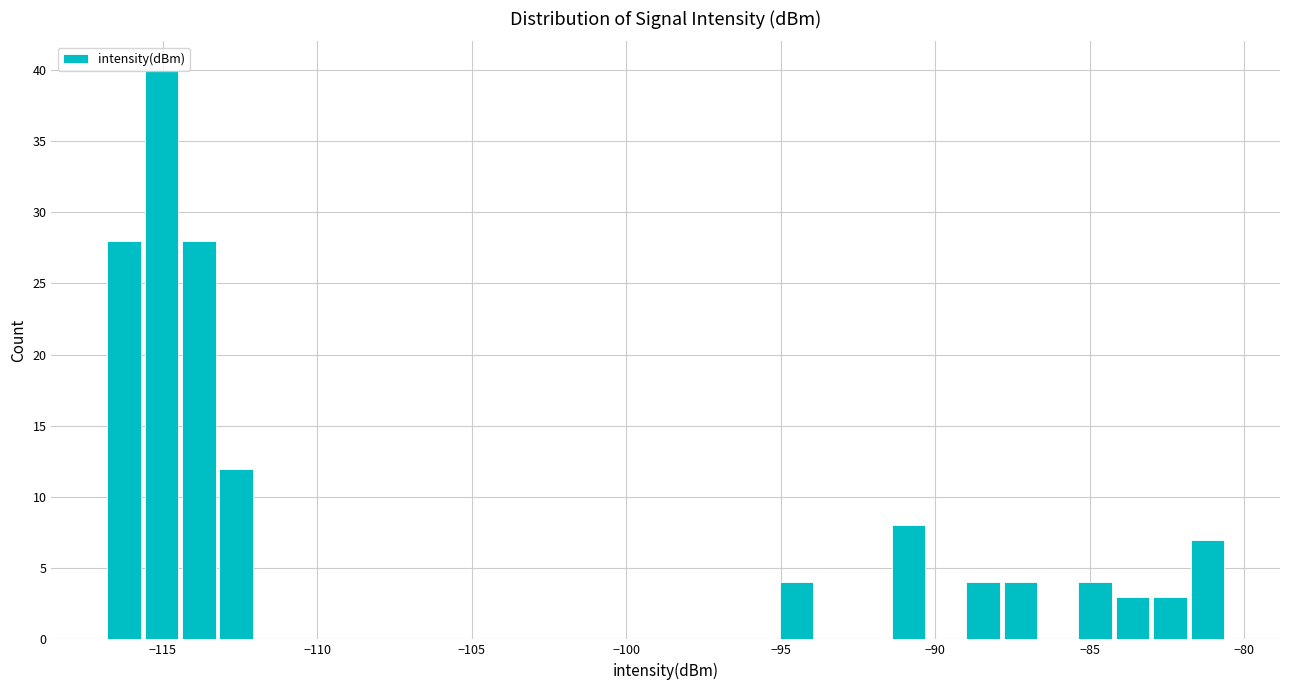

Read against the x-axis, roughly where is the centre of the tallest bar?

-115.0